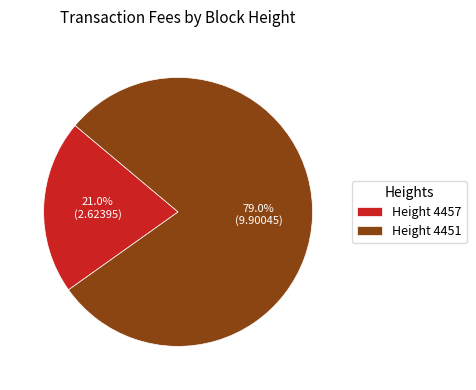

What is the largest slice in the pie chart?

Height 4451